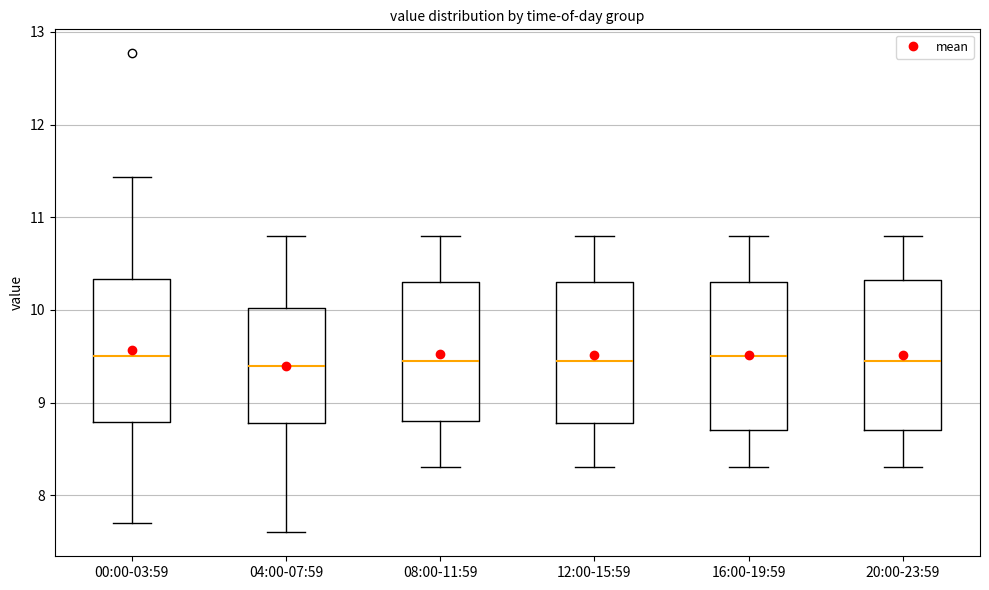

Reading left to right, read every box against the y-axis: the position of its median line, the range the box covers, and the ends of its whiskers. The values are not printed on the chart, so give them approximately, as read against the axis.

00:00-03:59: median 9.5, box 8.8 to 10.3, whiskers 7.7 to 11.4
04:00-07:59: median 9.4, box 8.8 to 10.0, whiskers 7.6 to 10.8
08:00-11:59: median 9.5, box 8.8 to 10.3, whiskers 8.3 to 10.8
12:00-15:59: median 9.5, box 8.8 to 10.3, whiskers 8.3 to 10.8
16:00-19:59: median 9.5, box 8.7 to 10.3, whiskers 8.3 to 10.8
20:00-23:59: median 9.5, box 8.7 to 10.3, whiskers 8.3 to 10.8